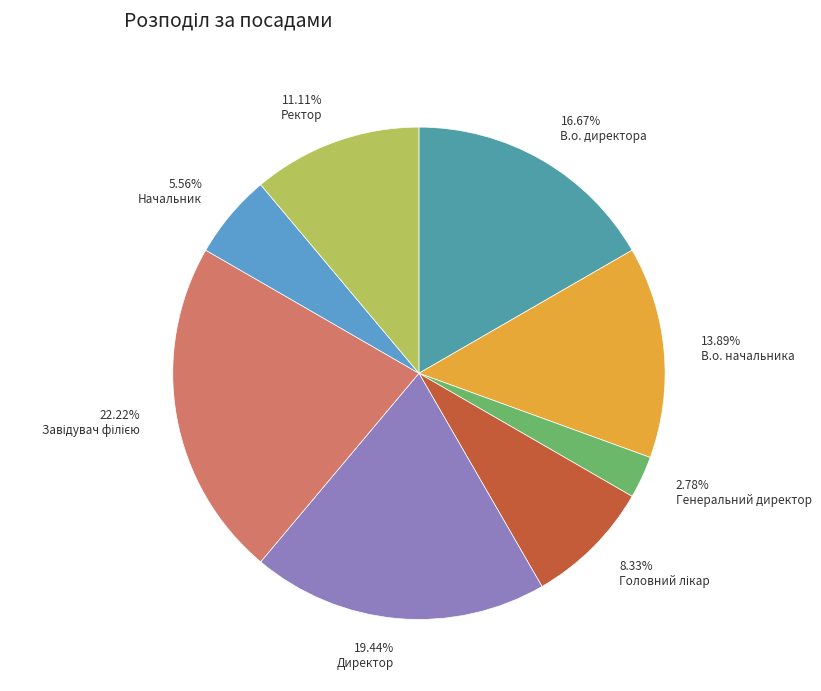

How many segments does this pie chart have?

8